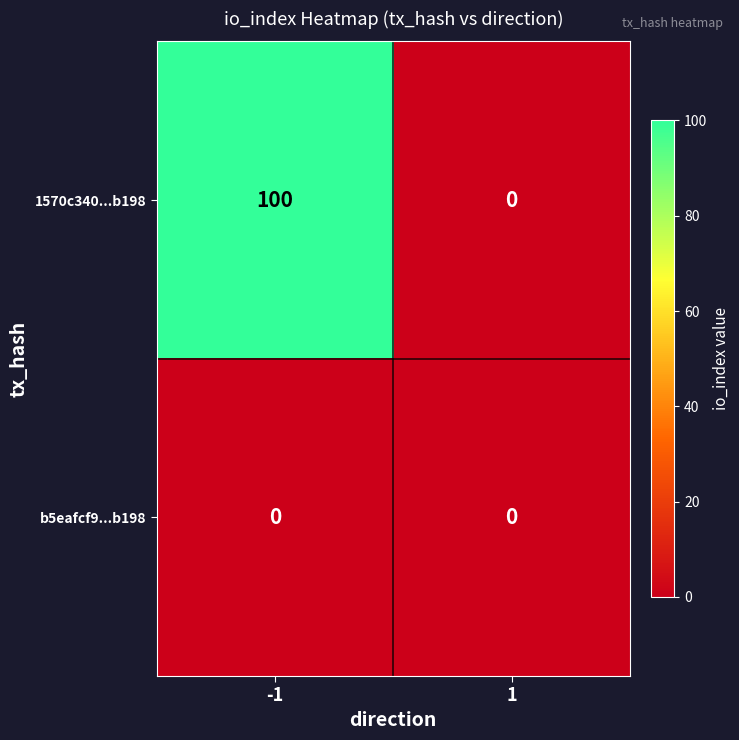

Which series has the largest total across all categories?

1570c340...b198